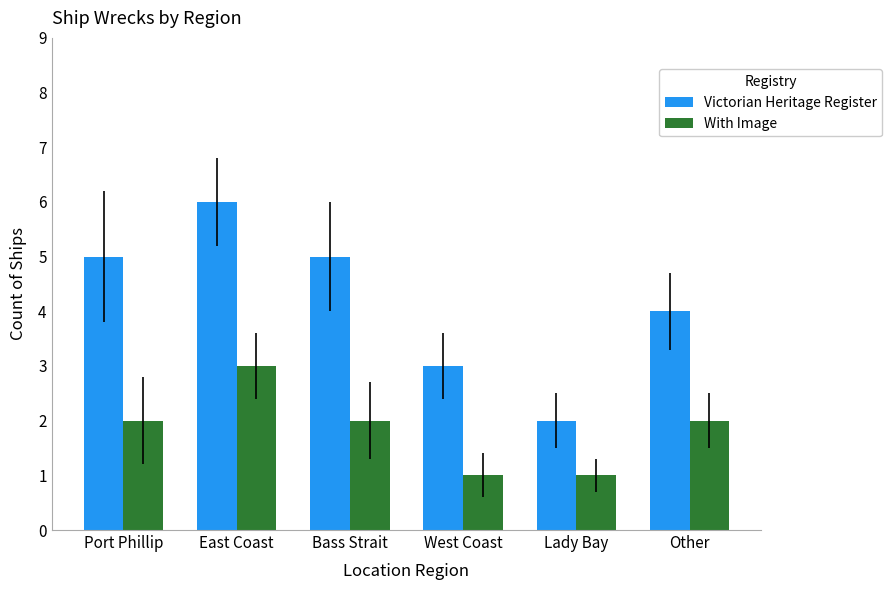

The value of Victorian Heritage Register at West Coast is 5. True or false?

False